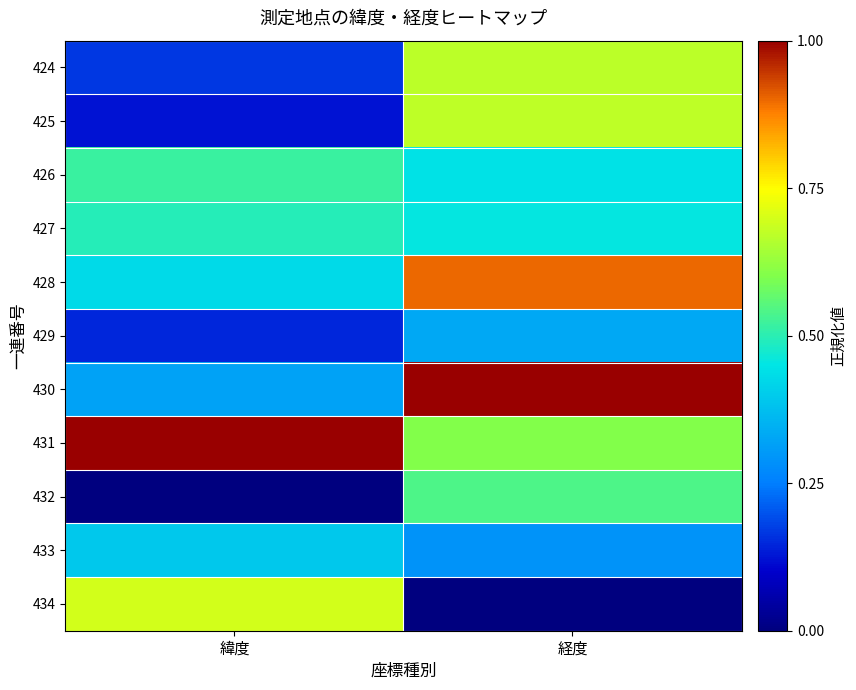

Which series has the largest total across all categories?

431